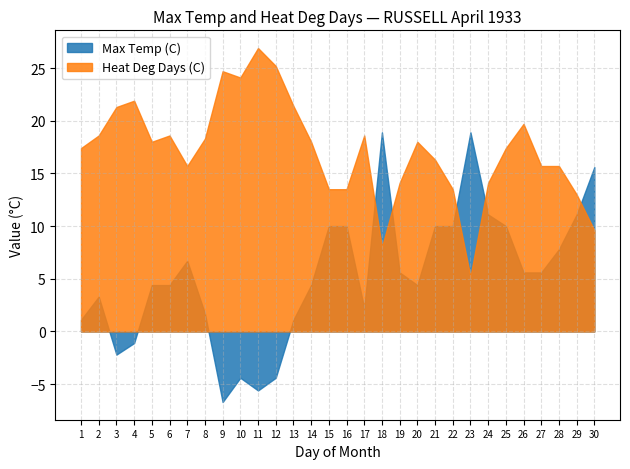

What is the highest value of the Heat Deg Days (C) series?

26.9